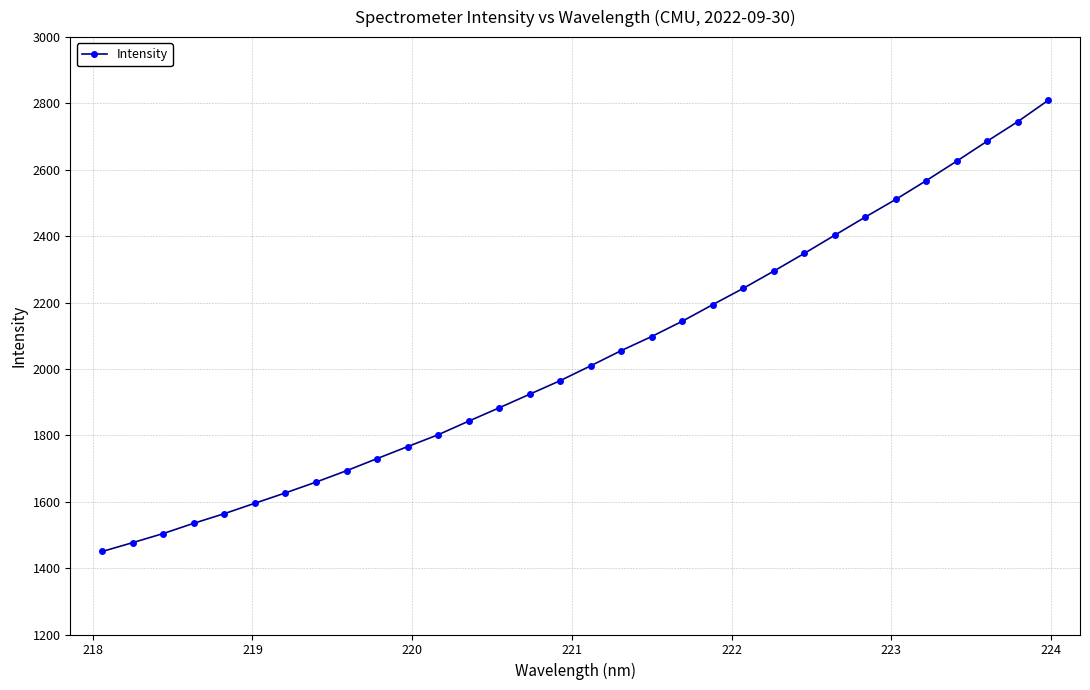

Reading left to right, transcribe all the data shown in this chart.

1450.1	1476.9	1504.3	1535.2	1564.2	1595.6	1626.8	1659.2	1693.5	1730.0	1766.1	1801.8	1842.8	1883.0	1924.0	1964.9	2009.6	2055.3	2097.9	2143.8	2193.9	2243.0	2294.9	2348.1	2403.0	2457.6	2510.8	2567.4	2626.1	2686.3	2744.9	2809.3